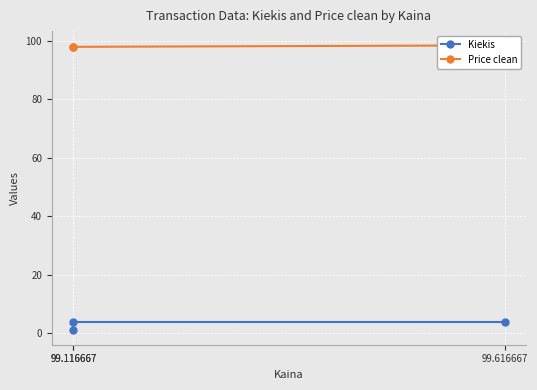

List the series in order of their overall mean, lowest first.

Kiekis, Price clean